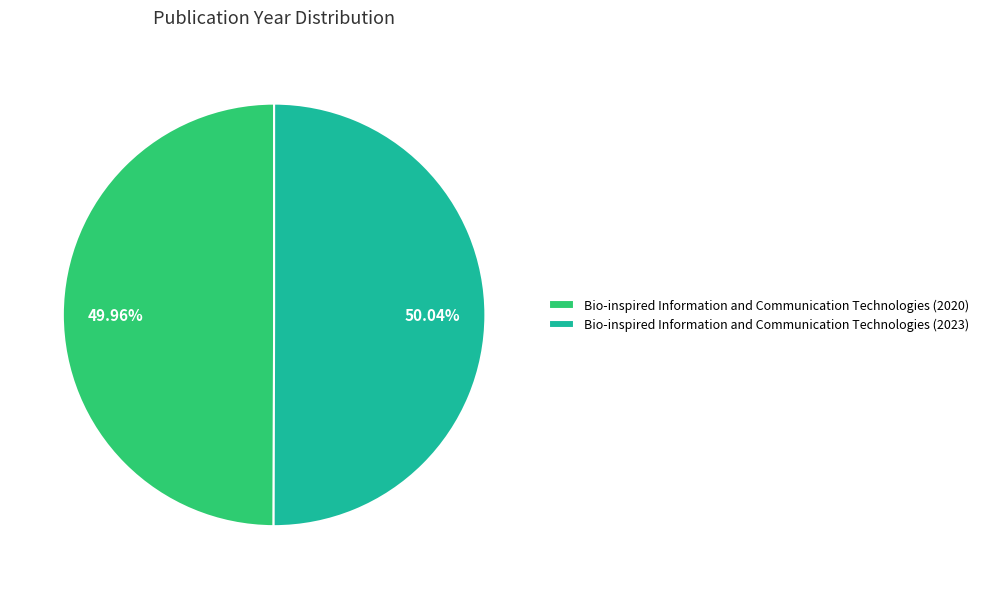

Is there a majority slice in this chart?

Yes